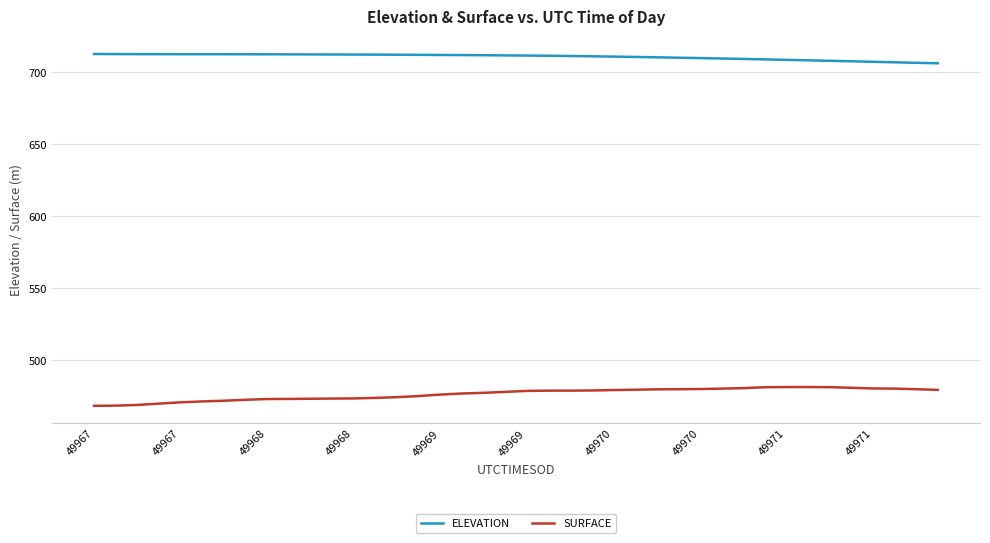

What is the difference between the maximum and minimum values in the ELEVATION series?

6.5